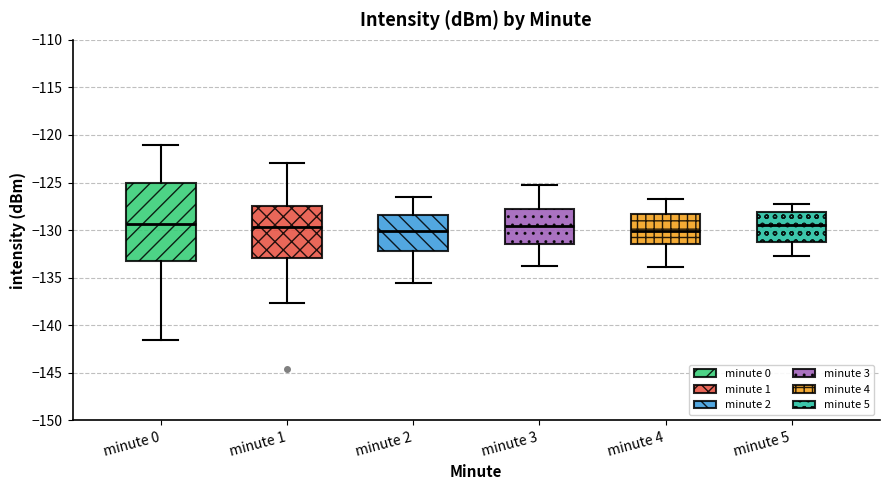

Reading left to right, transcribe this box plot: for each box, give where its median line is, the range the box spans, and where its two whiskers end, as read against the y-axis. The values are not printed on the chart, so give them approximately, as read against the axis.

minute 0: median -129.5, box -133.0 to -125.0, whiskers -141.5 to -121.0
minute 1: median -129.5, box -133.0 to -127.5, whiskers -137.5 to -123.0
minute 2: median -130.0, box -132.0 to -128.5, whiskers -135.5 to -126.5
minute 3: median -129.5, box -131.5 to -128.0, whiskers -134.0 to -125.5
minute 4: median -130.0, box -131.5 to -128.5, whiskers -134.0 to -126.5
minute 5: median -129.5, box -131.0 to -128.0, whiskers -132.5 to -127.5